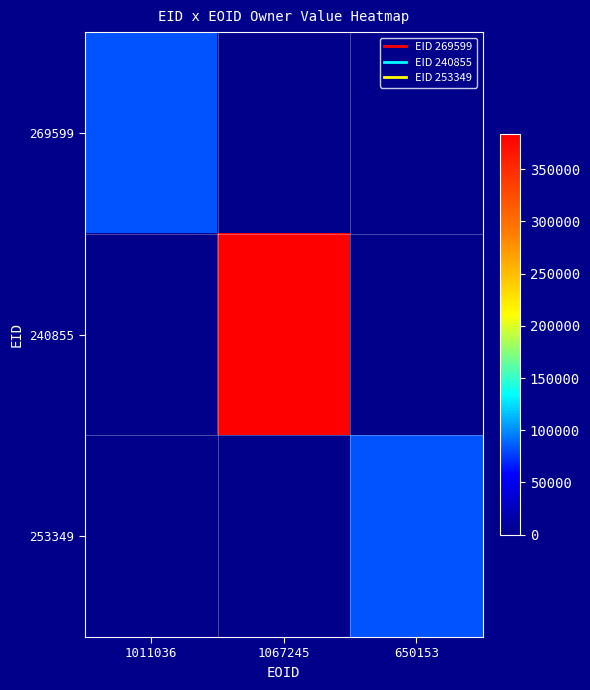

What is the maximum value shown in the chart?

383220